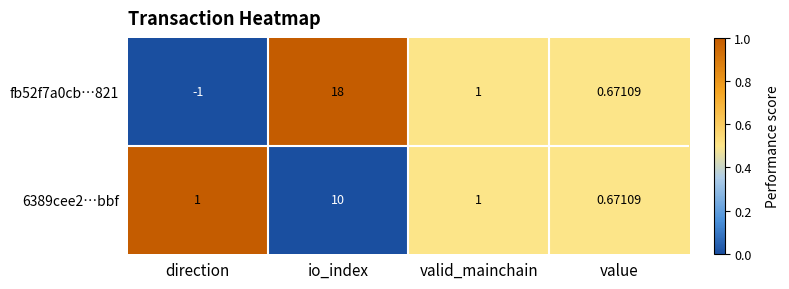

At which category is the sum across all series the highest?

io_index